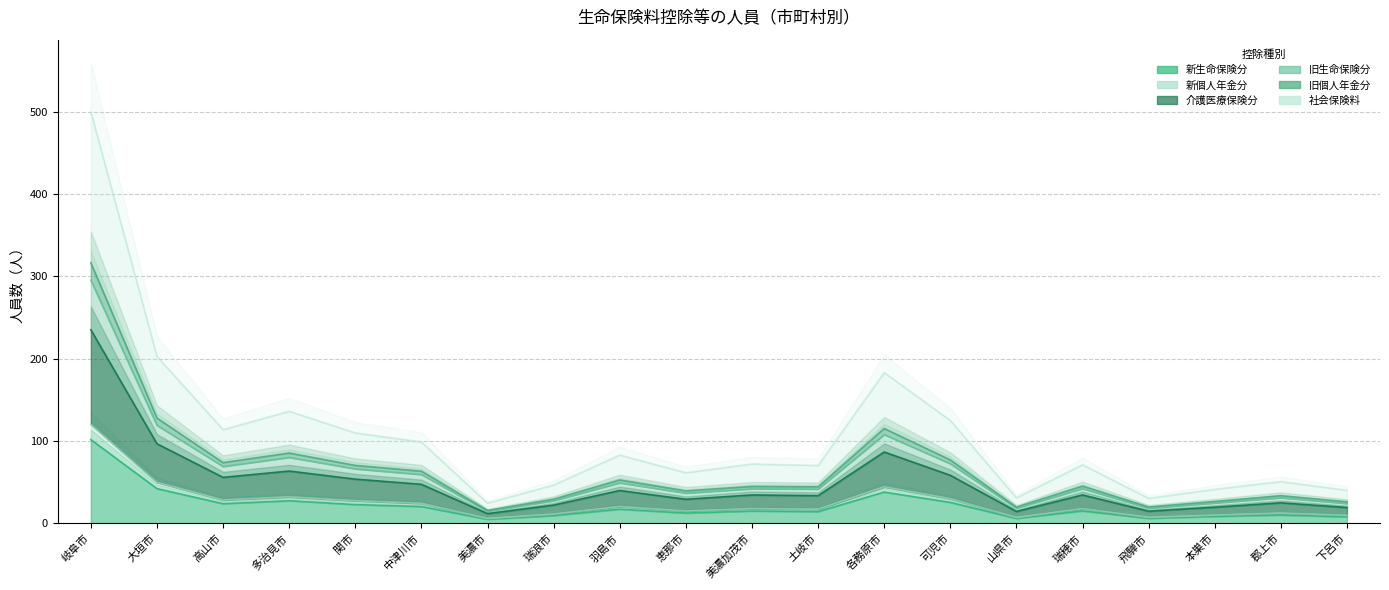

What is the spread (max minus min) of values at 大垣市?

160.4